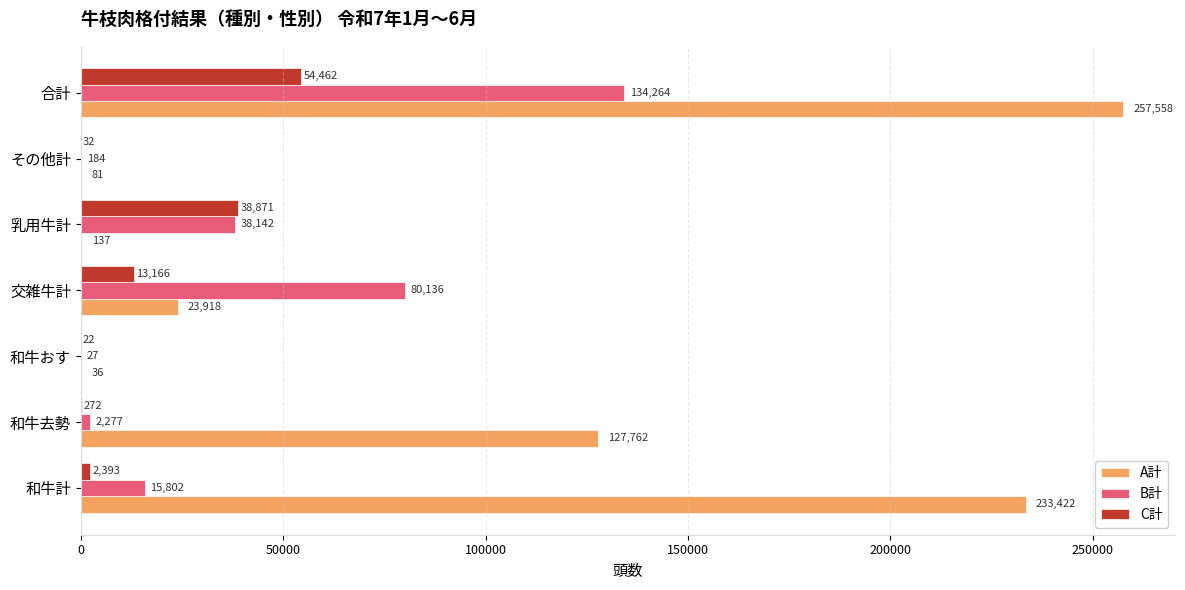

At which category is the sum across all series the highest?

合計